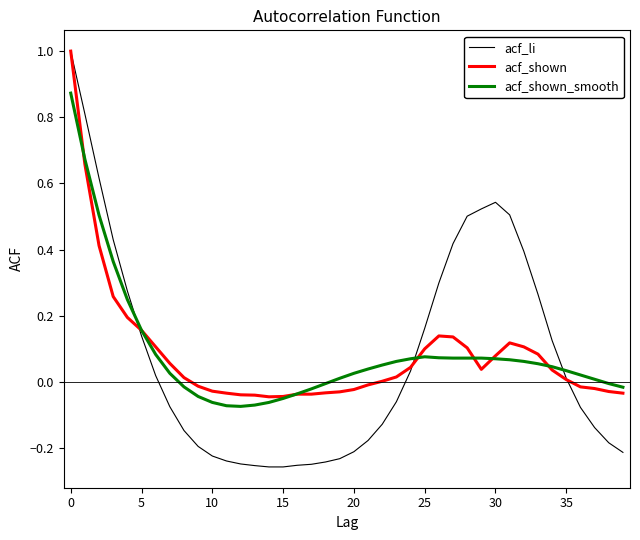

What is the maximum value shown in the chart?

1.0